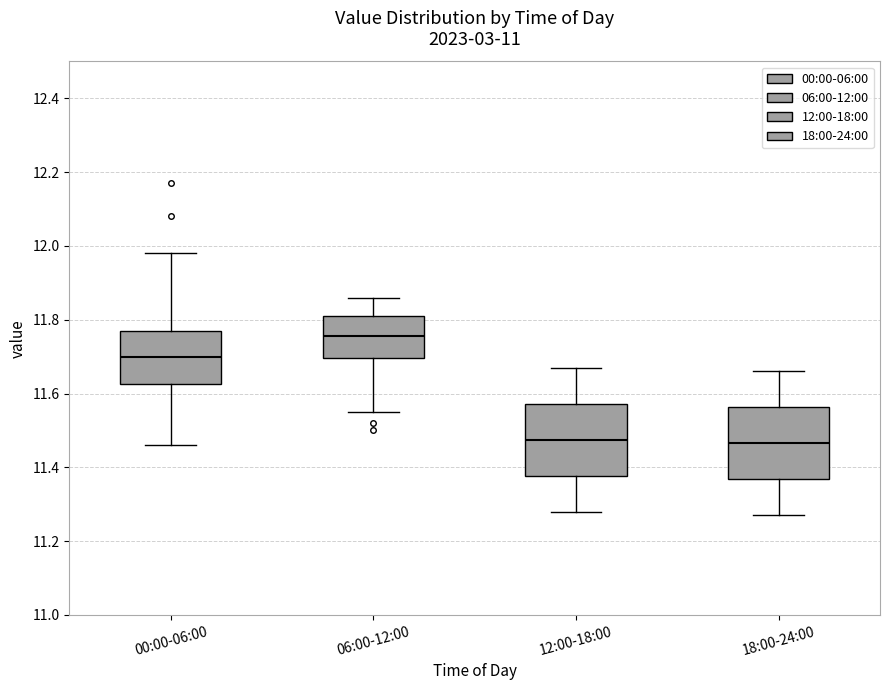

Where is the upper edge of the box for 18:00-24:00 on the y-axis? The values are not printed on the chart, so give them approximately, as read against the axis.

11.56